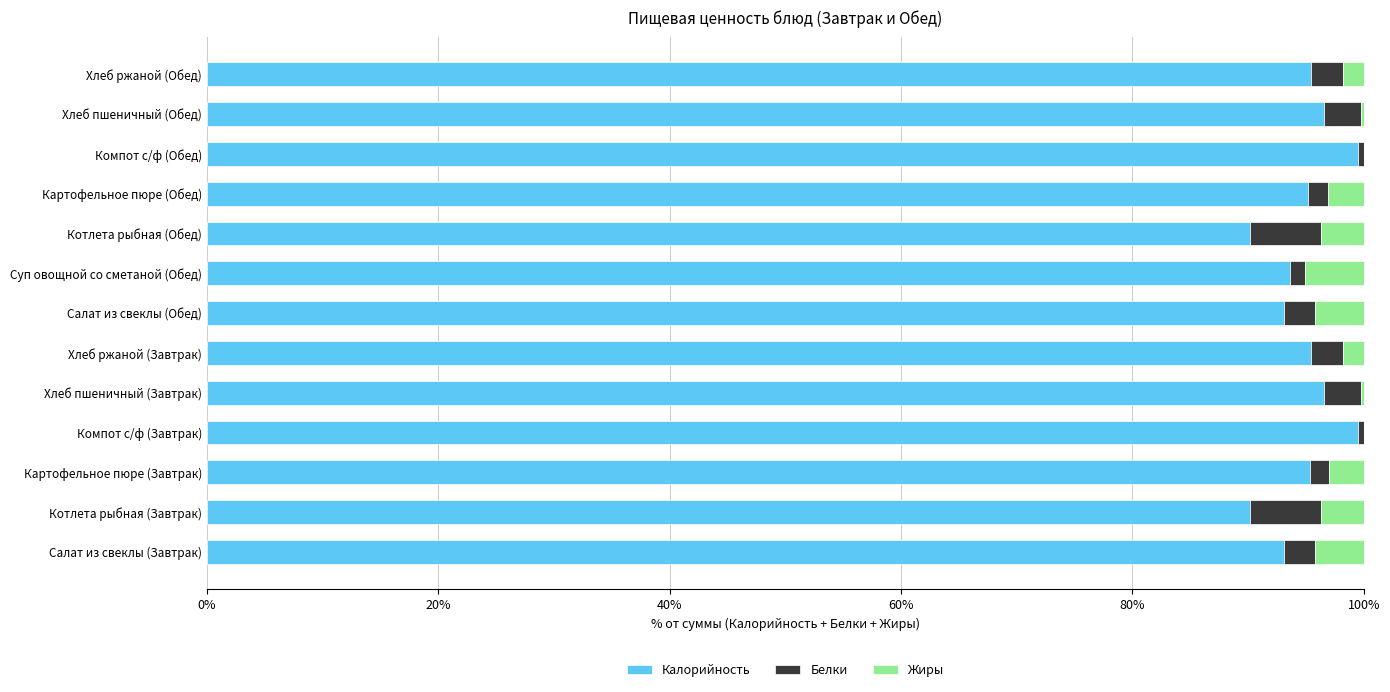

Count the number of categories in the chart.

13